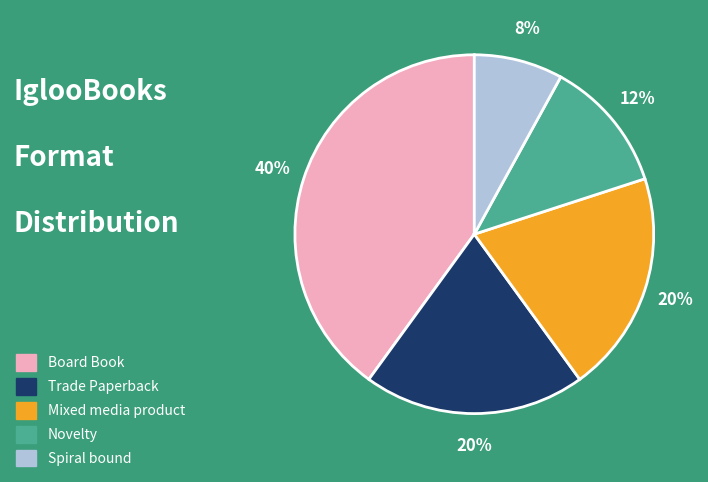

True or false: Board Book accounts for 54% of the total.

False